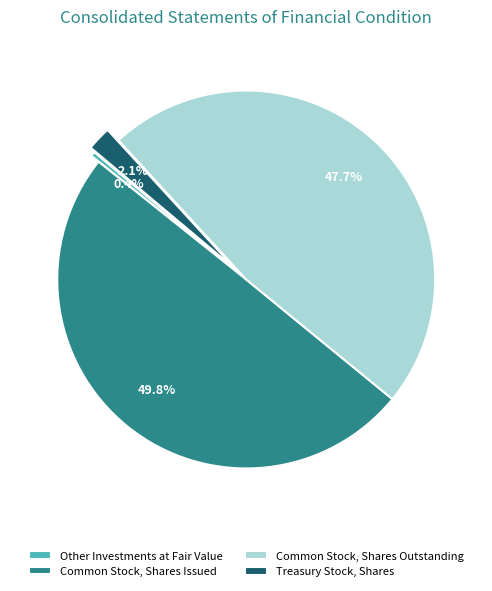

The Common Stock, Shares Outstanding slice represents 48% of the pie. True or false?

True